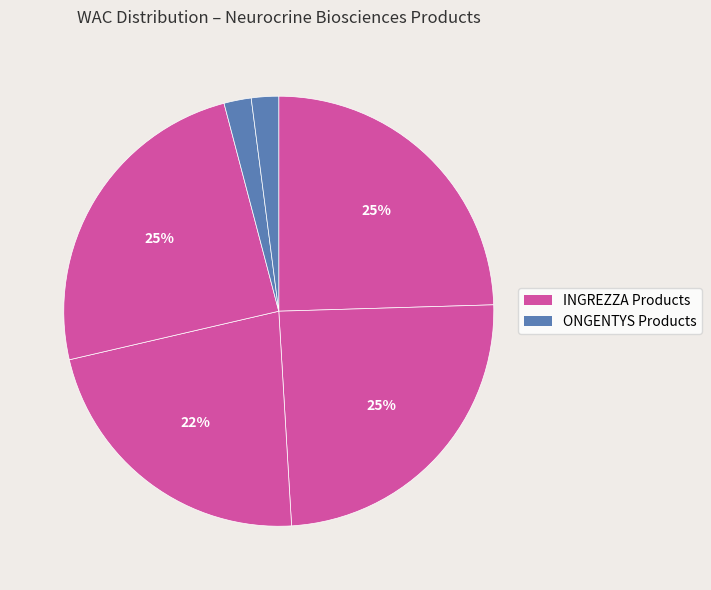

How many slices are in this pie chart?

6